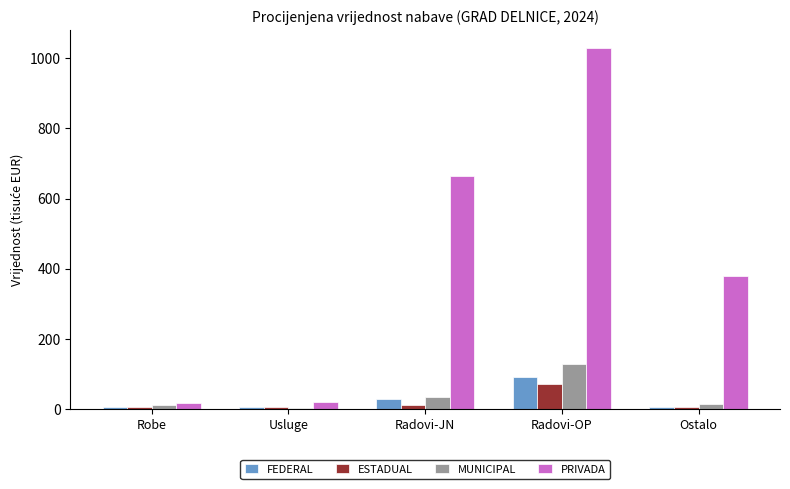

What value does the ESTADUAL series have at Radovi-OP?

72.5